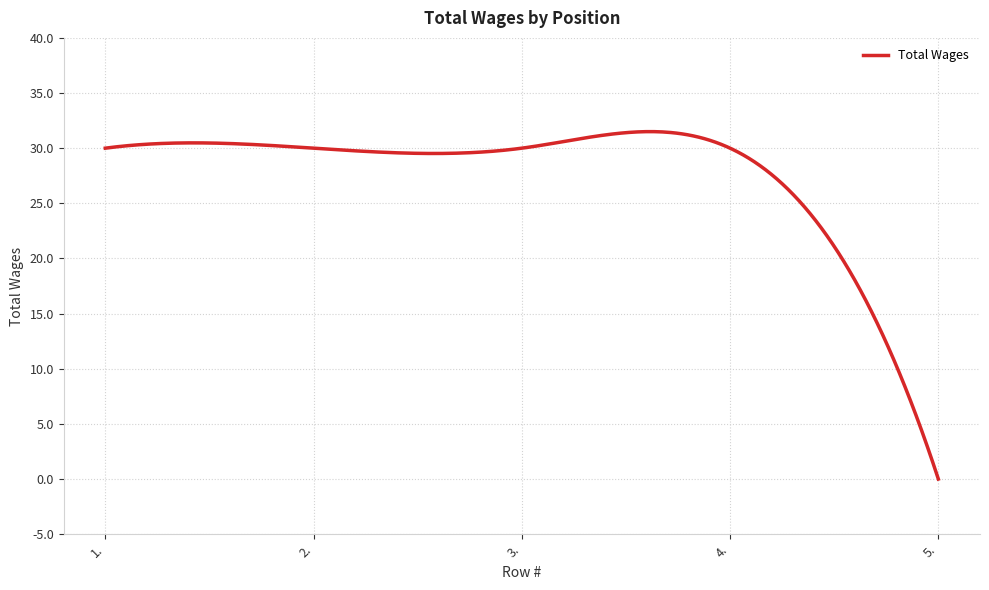

What is the greatest value displayed?

31.5